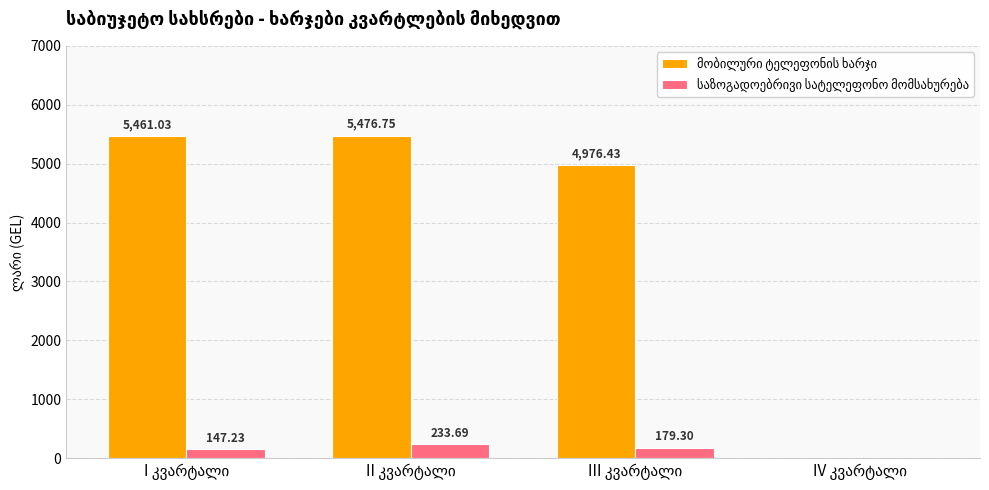

At which label does მობილური ტელეფონის ხარჯი first exceed 5461?

I კვარტალი